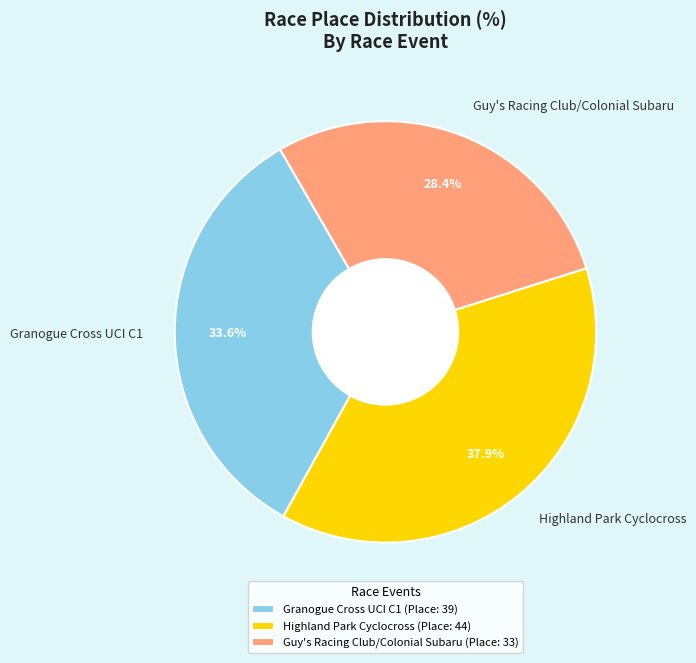

Which slice is the largest?

Highland Park Cyclocross